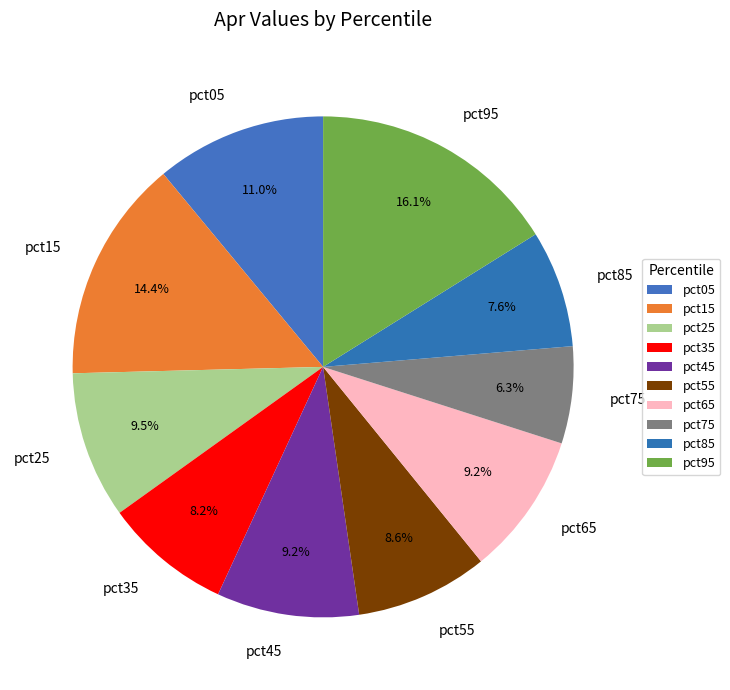

True or false: pct85 accounts for 8% of the total.

True